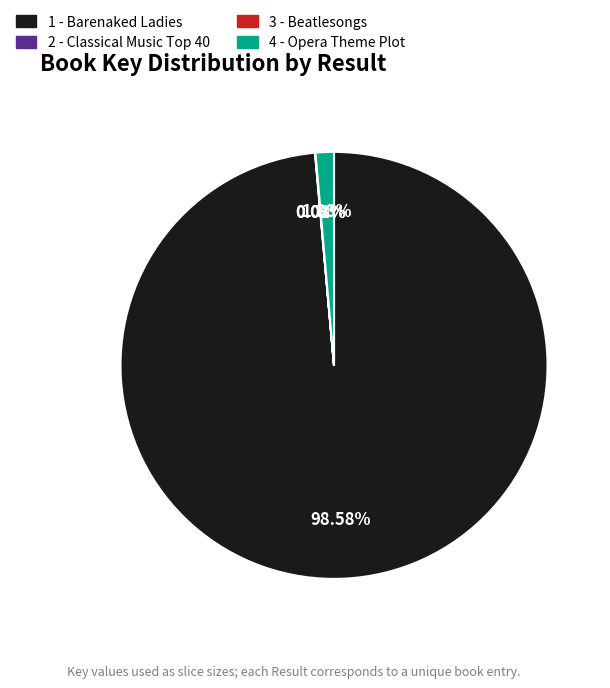

What is the largest slice in the pie chart?

1 - Barenaked Ladies